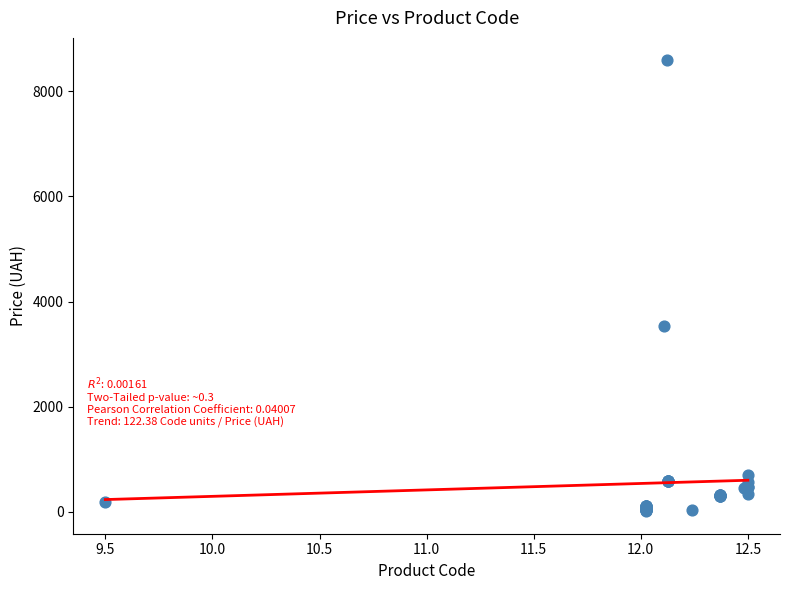

What Y value in the scatter plot is closest to 4298?

3533.1